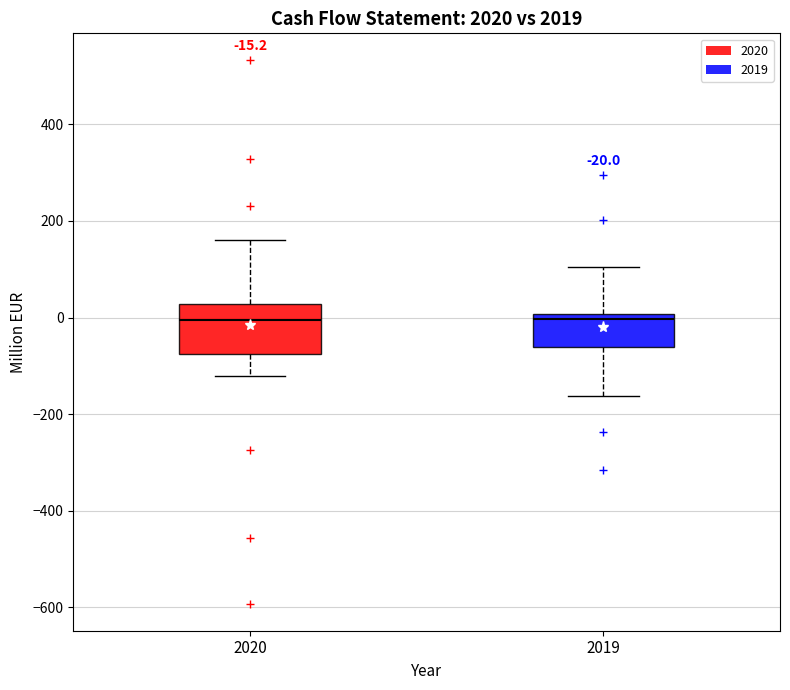

Which box is the tallest, from its lower edge to its upper edge?

2020